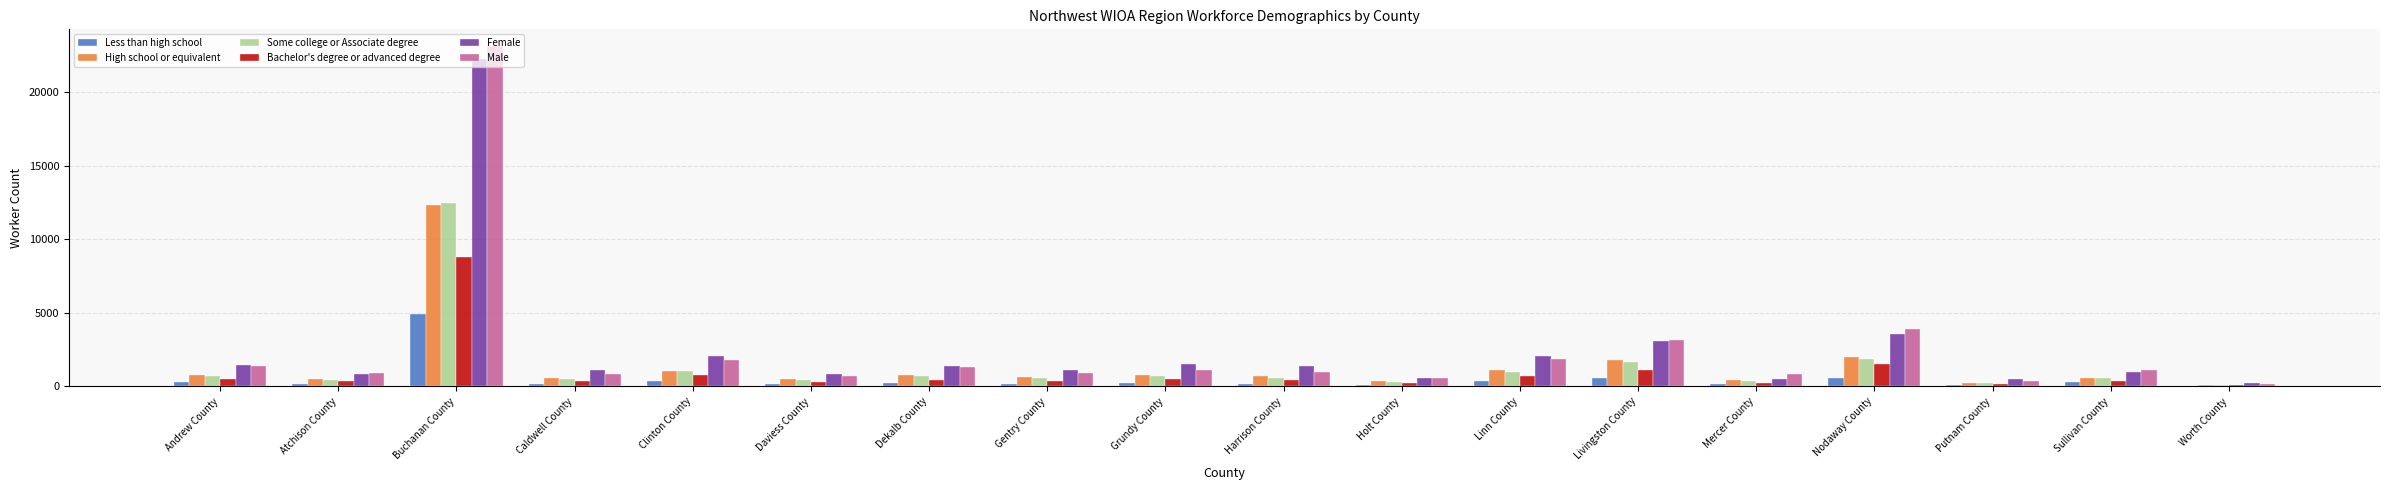

What is the sum of all Female values?

45508